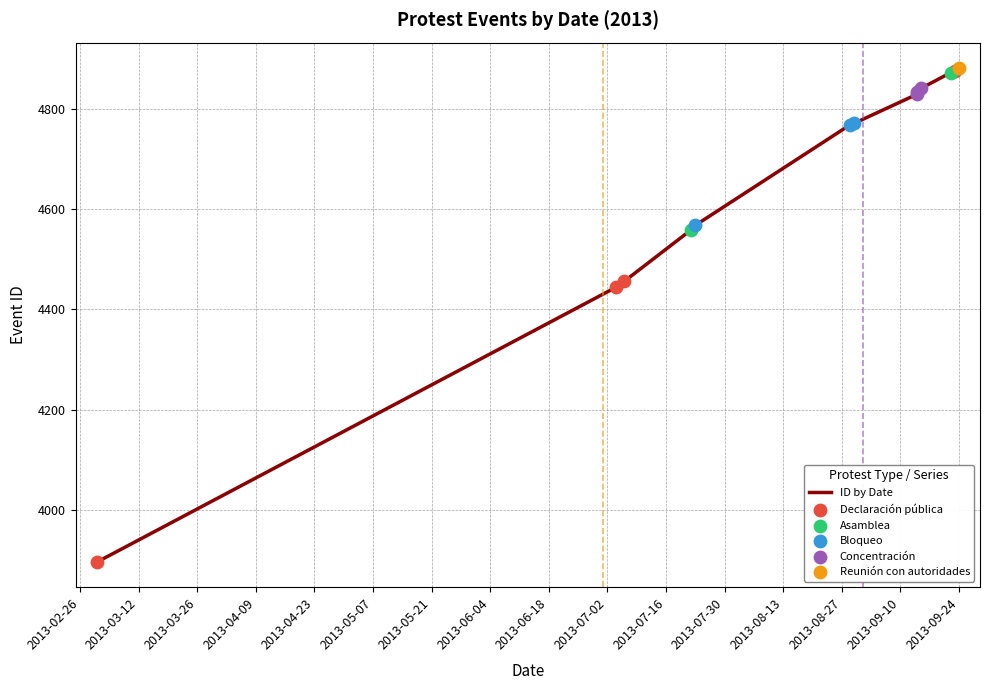

What is the change in value from 2013-07-22 to 2013-09-14?

+271